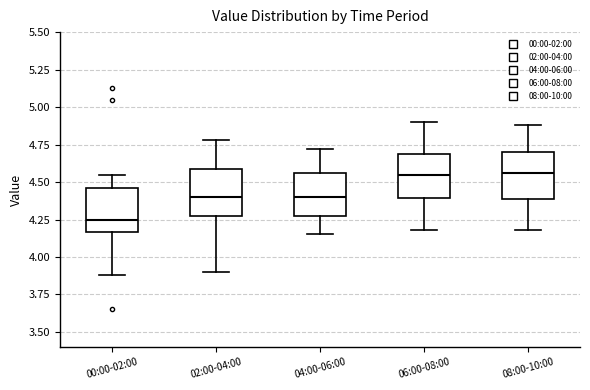

Reading left to right, transcribe this box plot: for each box, give where its median line is, the range the box spans, and where its two whiskers end, as read against the y-axis. The values are not printed on the chart, so give them approximately, as read against the axis.

00:00-02:00: median 4.25, box 4.15 to 4.45, whiskers 3.90 to 4.55
02:00-04:00: median 4.40, box 4.25 to 4.60, whiskers 3.90 to 4.80
04:00-06:00: median 4.40, box 4.25 to 4.55, whiskers 4.15 to 4.70
06:00-08:00: median 4.55, box 4.40 to 4.70, whiskers 4.20 to 4.90
08:00-10:00: median 4.55, box 4.40 to 4.70, whiskers 4.20 to 4.90